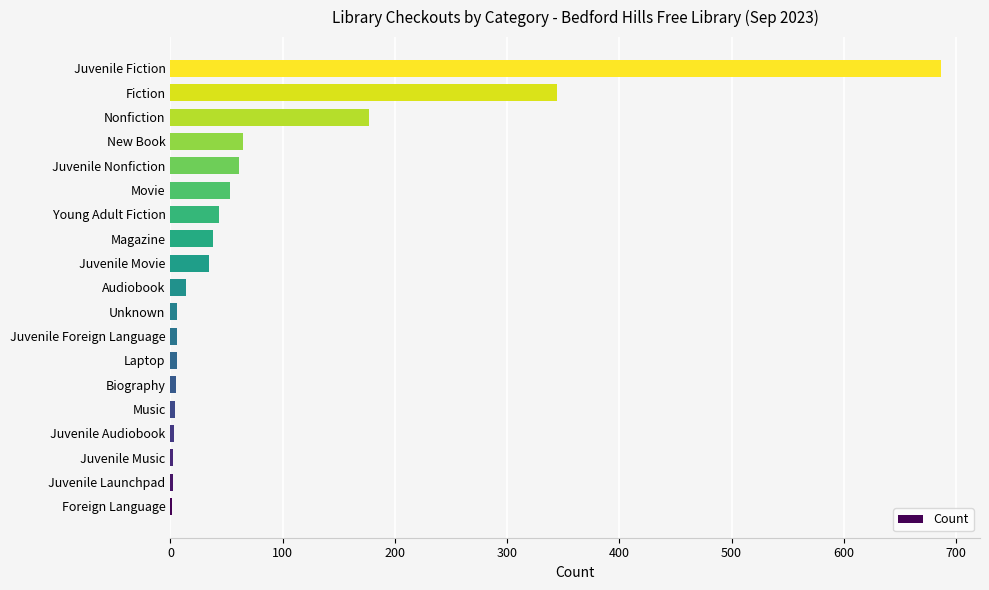

What is the maximum value shown in the chart?

687